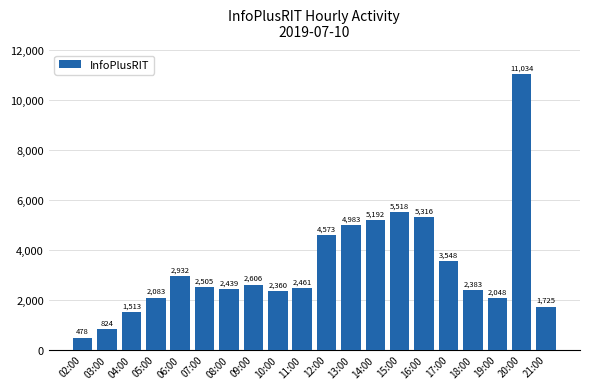

What is the maximum value shown in the chart?

11034